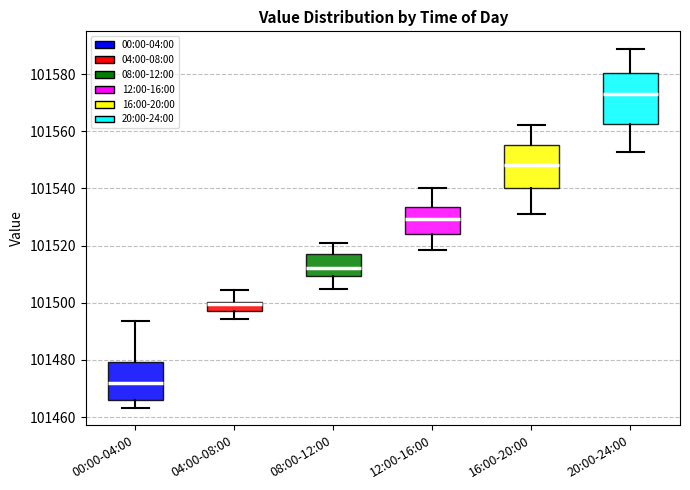

Where does the median line of the box for 20:00-24:00 sit on the y-axis? The values are not printed on the chart, so give them approximately, as read against the axis.

101572